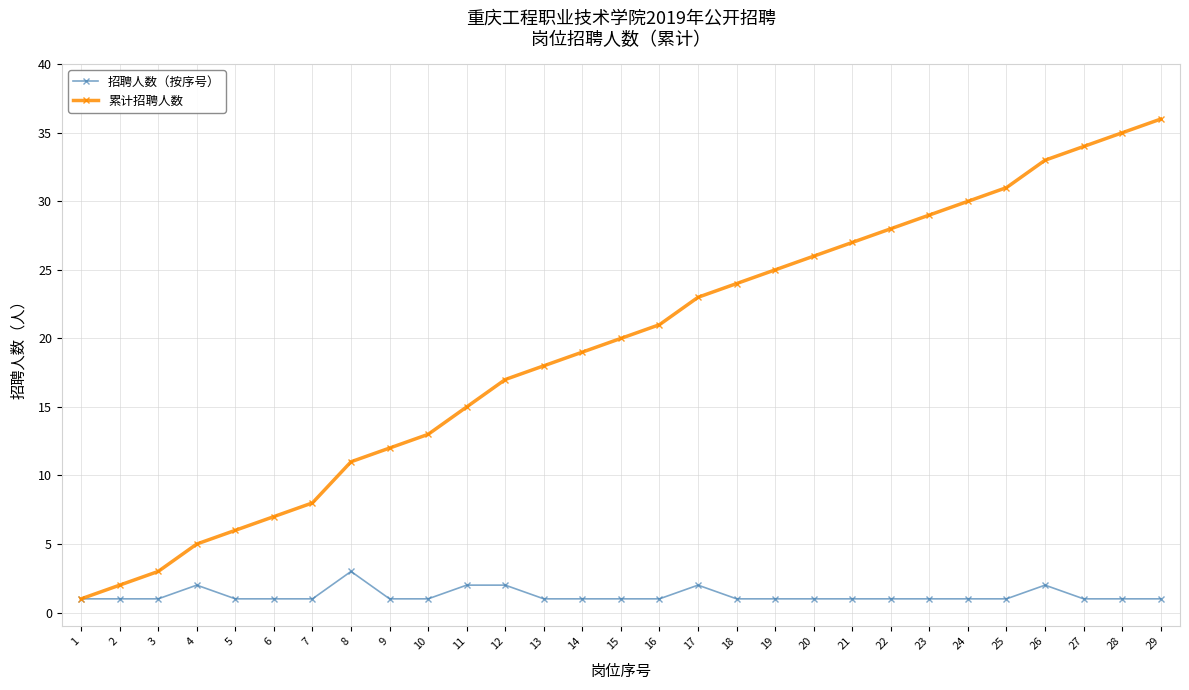

Which series has the largest range (max minus min)?

累计招聘人数